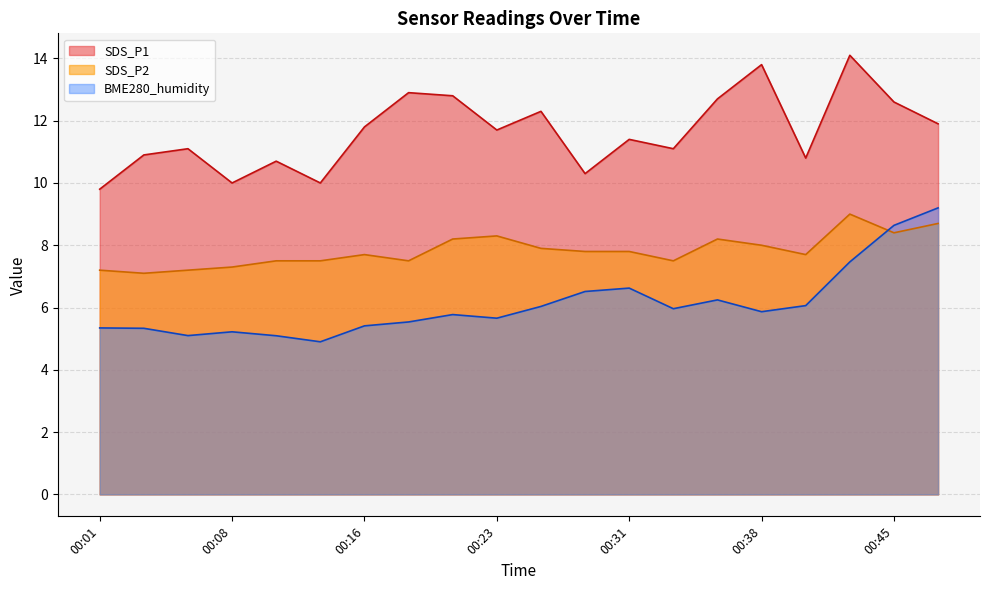

After their last crossing, which series has the higher values: BME280_humidity or SDS_P2?

BME280_humidity